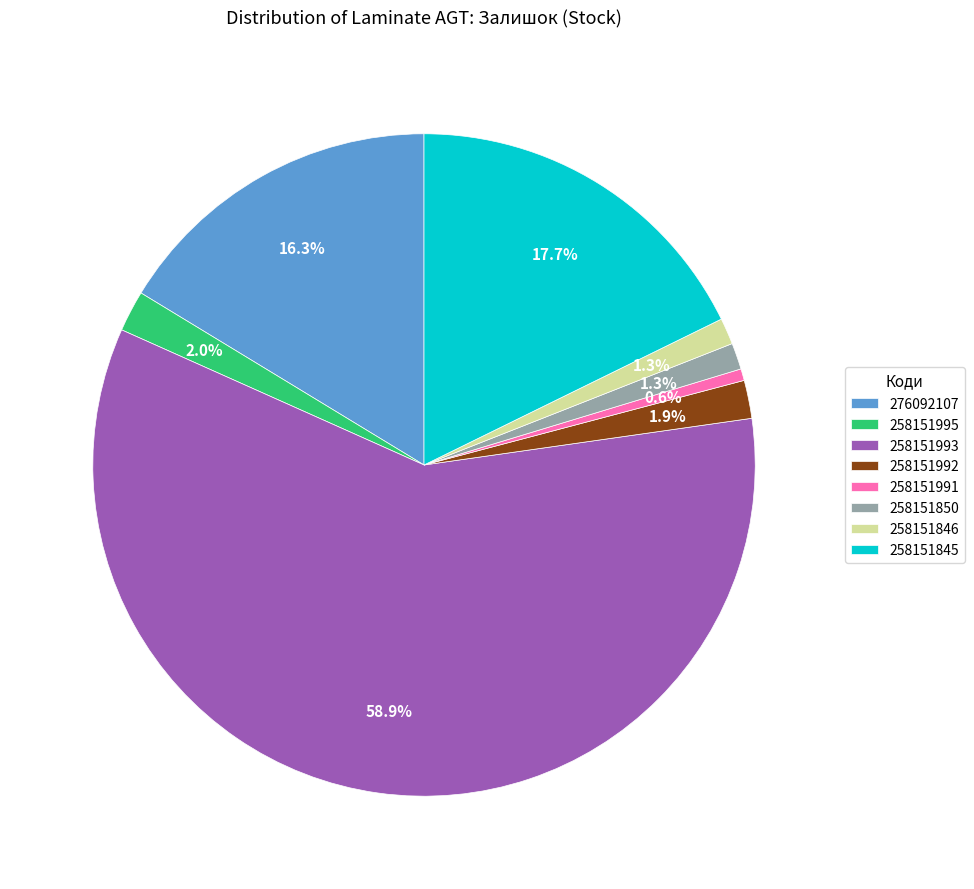

Which category has the biggest portion of the pie?

258151993